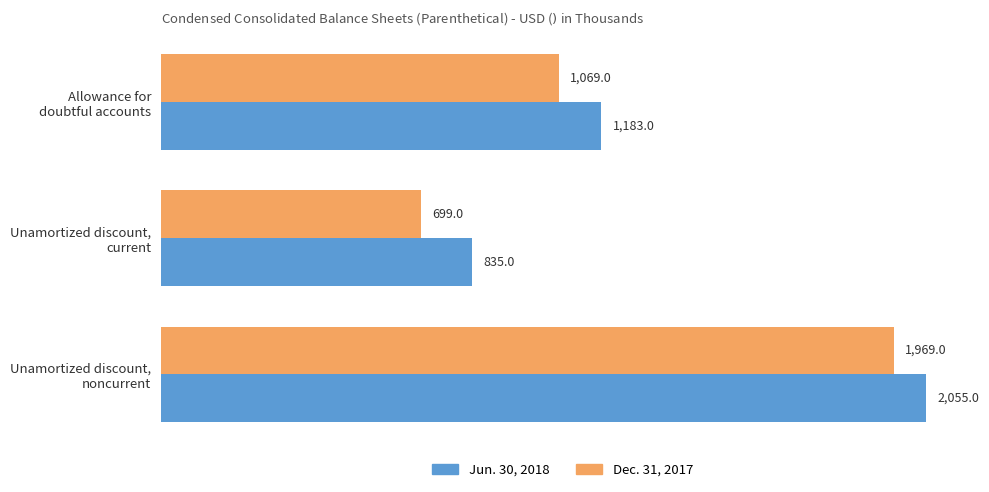

Count the Jun. 30, 2018 values in the range 835 to 2055.

3